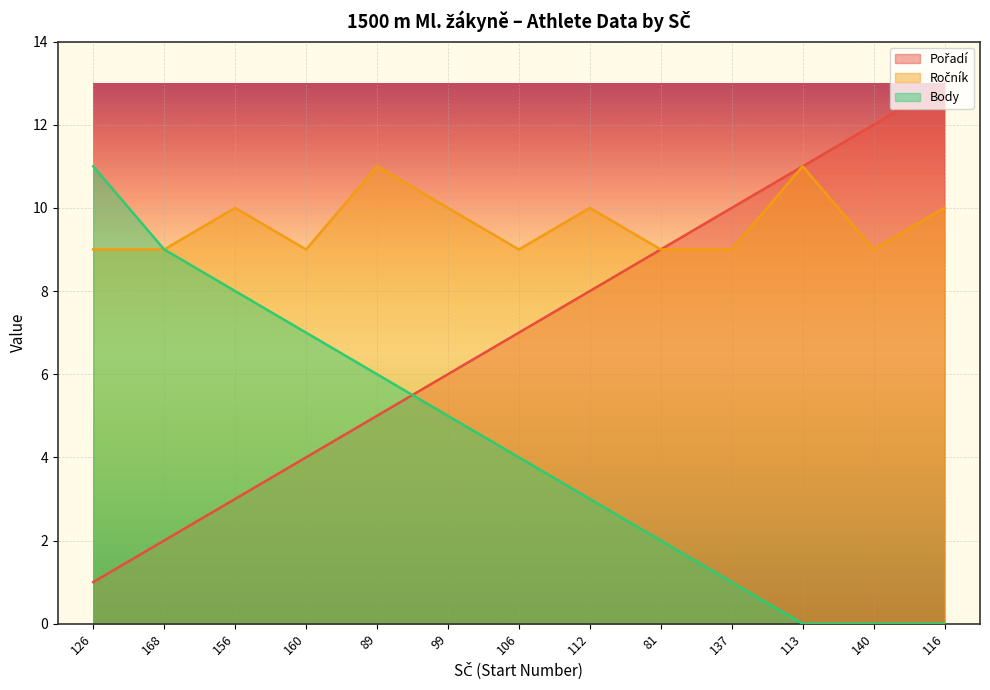

Does the chart display data point markers on the line(s)?

No